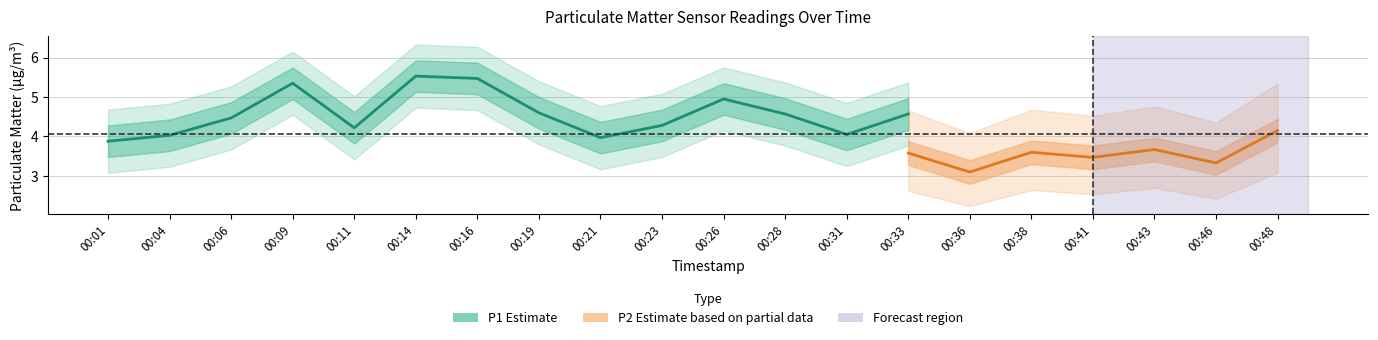

Rank the series by their maximum value, from highest to lowest.

P1, P2